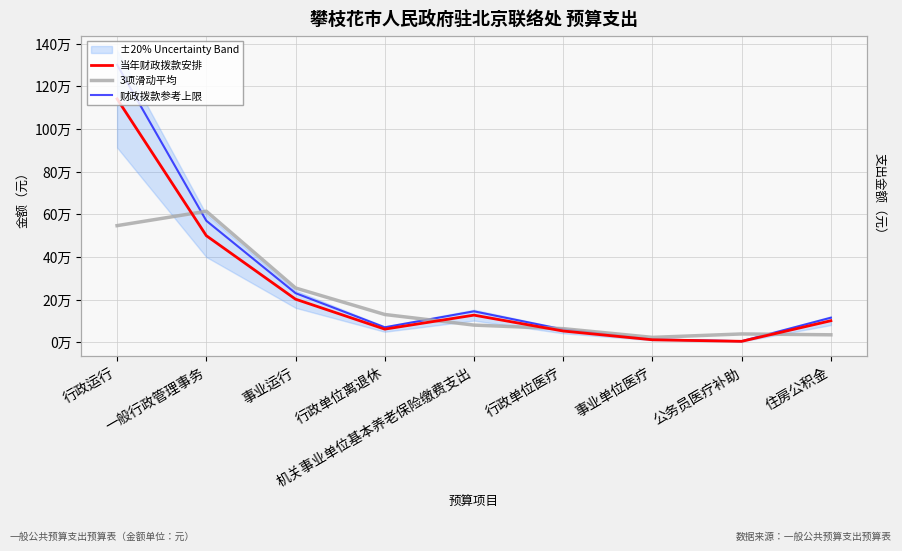

What is the difference between the 3项滑动平均 values at 公务员医疗补助 and 行政单位离退休?

91220.7